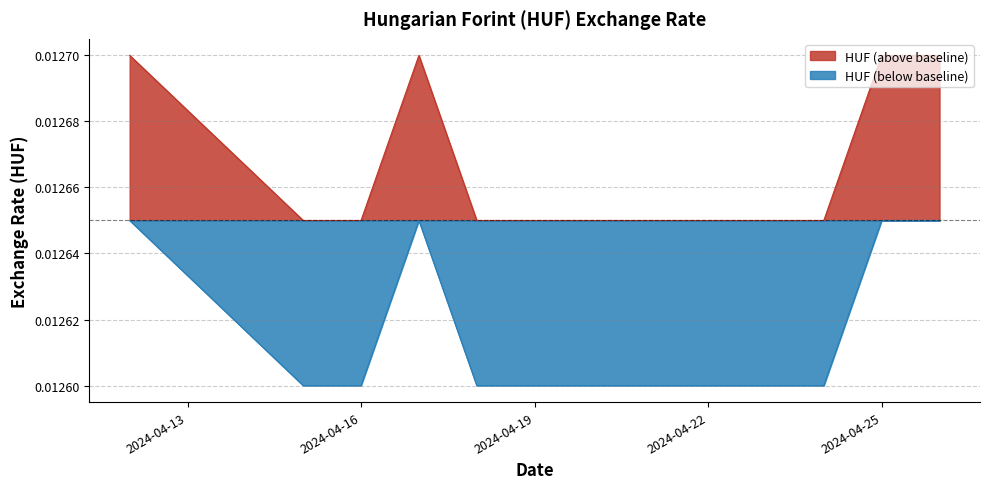

Where is the first local maximum?

2024-04-17